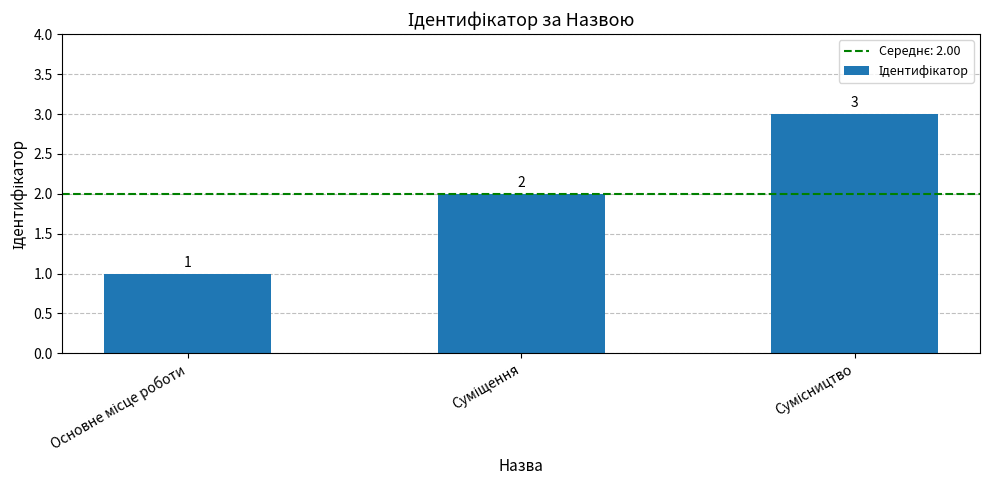

What is the maximum value shown in the chart?

3